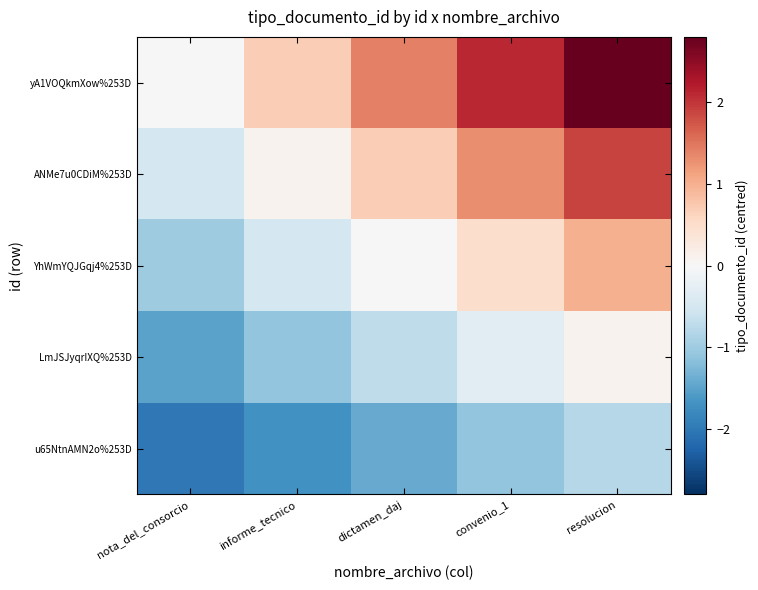

At which category does the chart reach its peak across all series?

resolucion